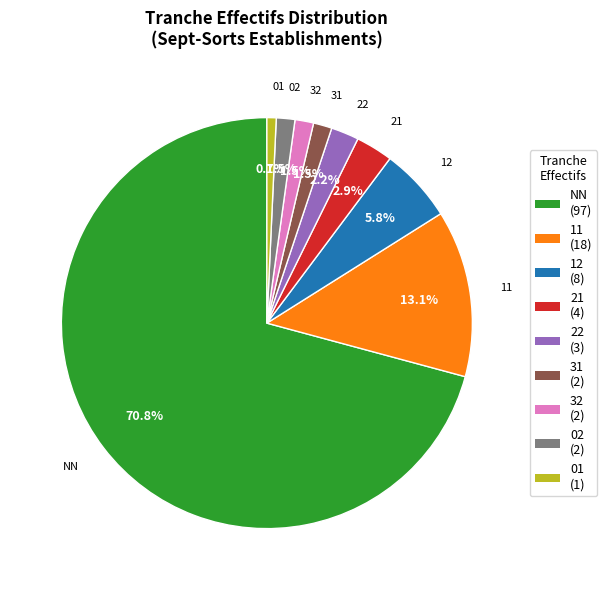

Count the number of slices in the pie.

9